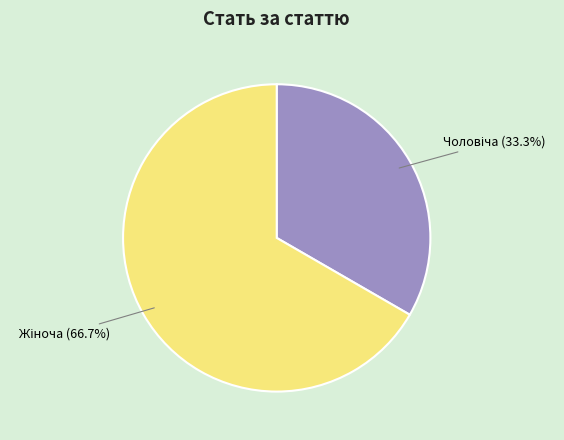

How many segments does this pie chart have?

2